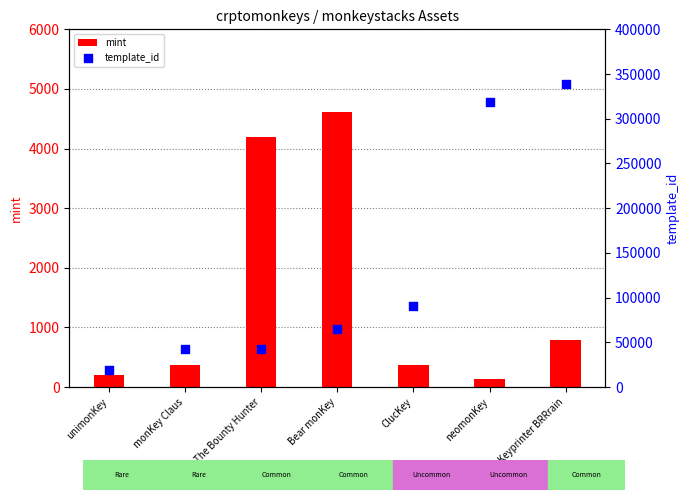

At how many categories does at least one series exceed 105602?

2